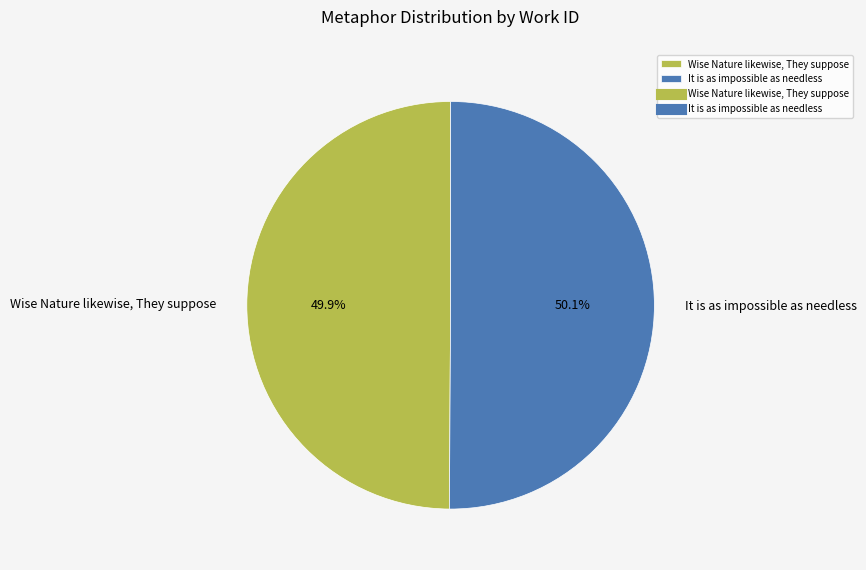

Combined, do It is as impossible as needless and Wise Nature likewise, They suppose account for over 50%?

Yes